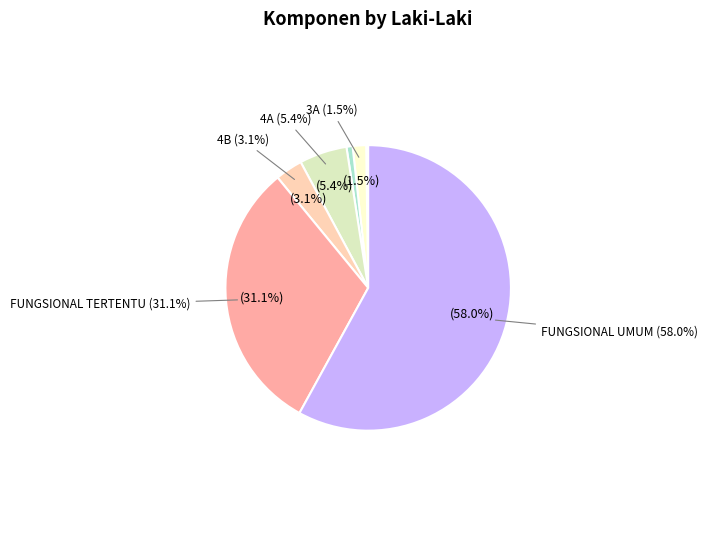

Does any single category account for the majority?

Yes